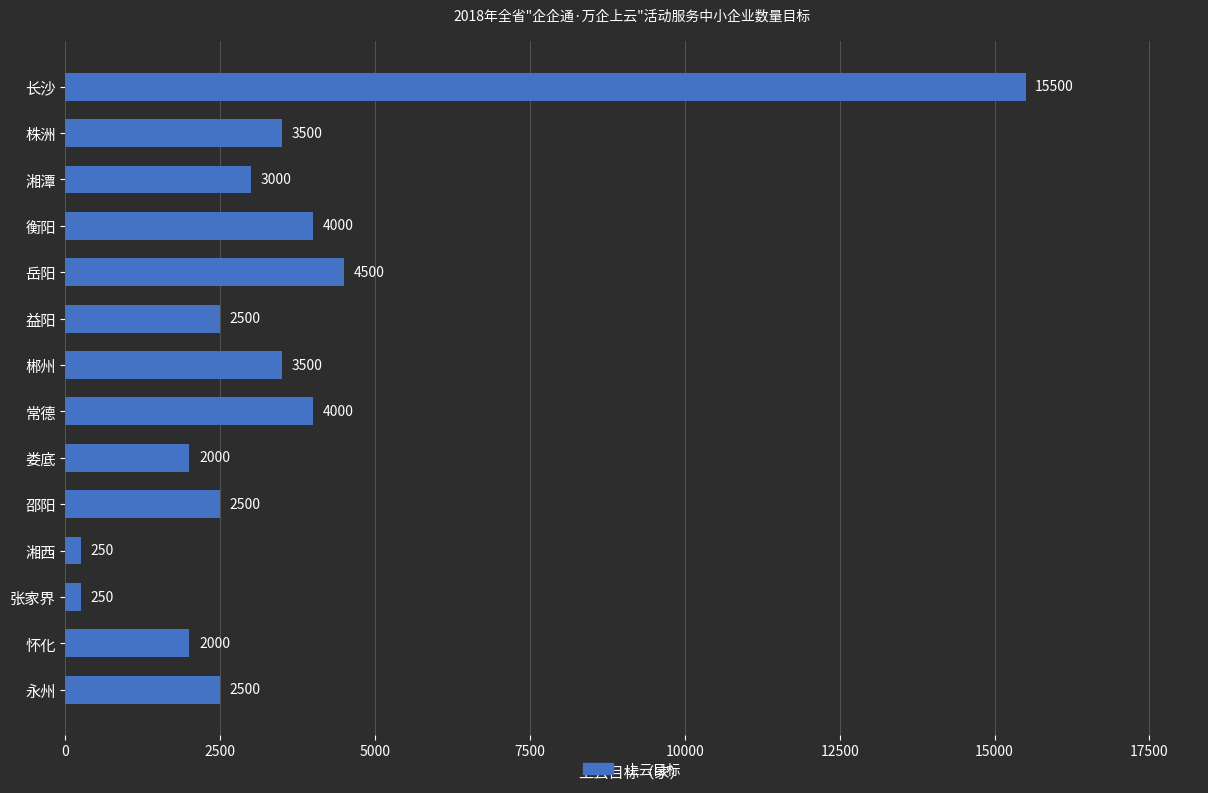

Reading top to bottom, extract all data points from this chart.

15500	3500	3000	4000	4500	2500	3500	4000	2000	2500	250	250	2000	2500